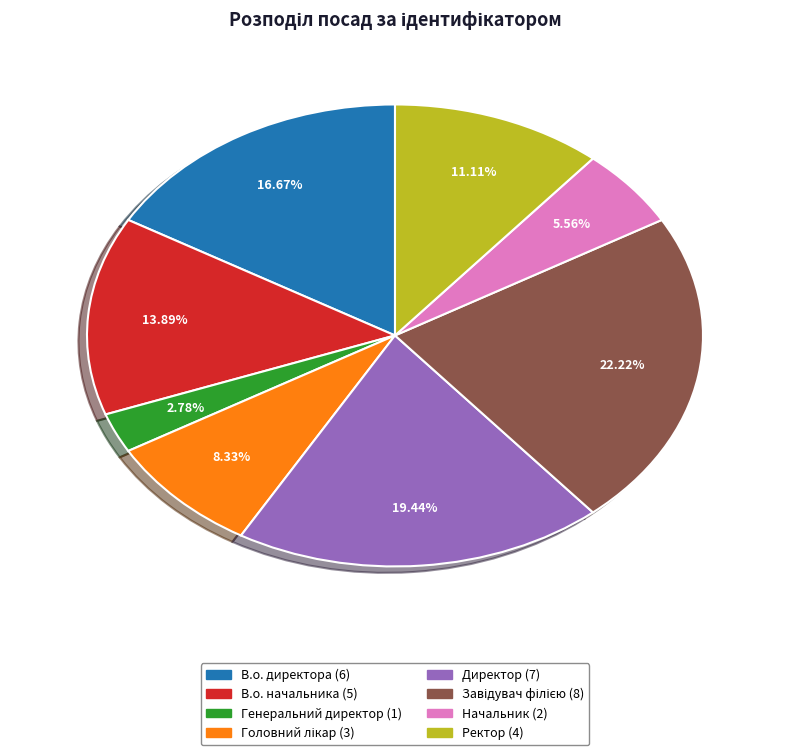

True or false: Генеральний директор accounts for 3% of the total.

True